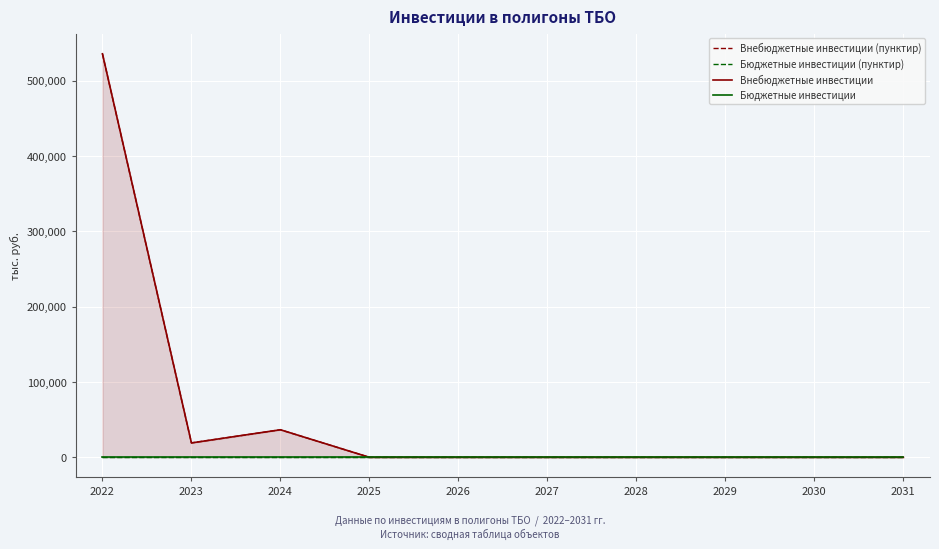

True or false: Внебюджетные инвестиции (пунктир) and Бюджетные инвестиции (пунктир) intersect in this chart.

False